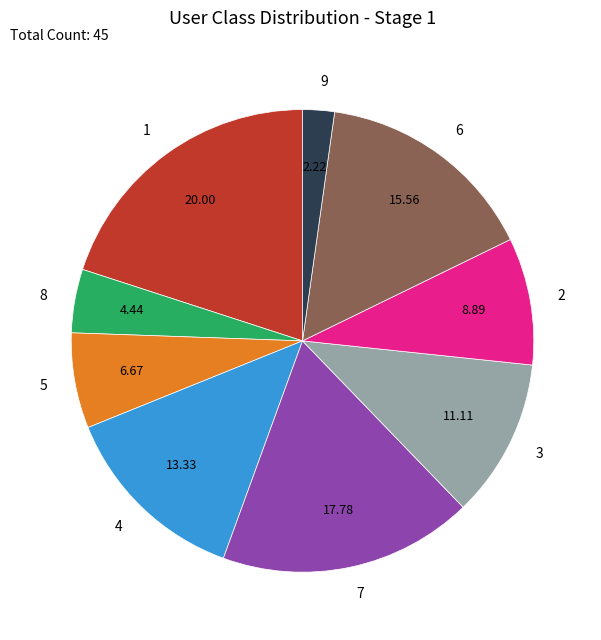

Does 9 represent more than half of the total?

No